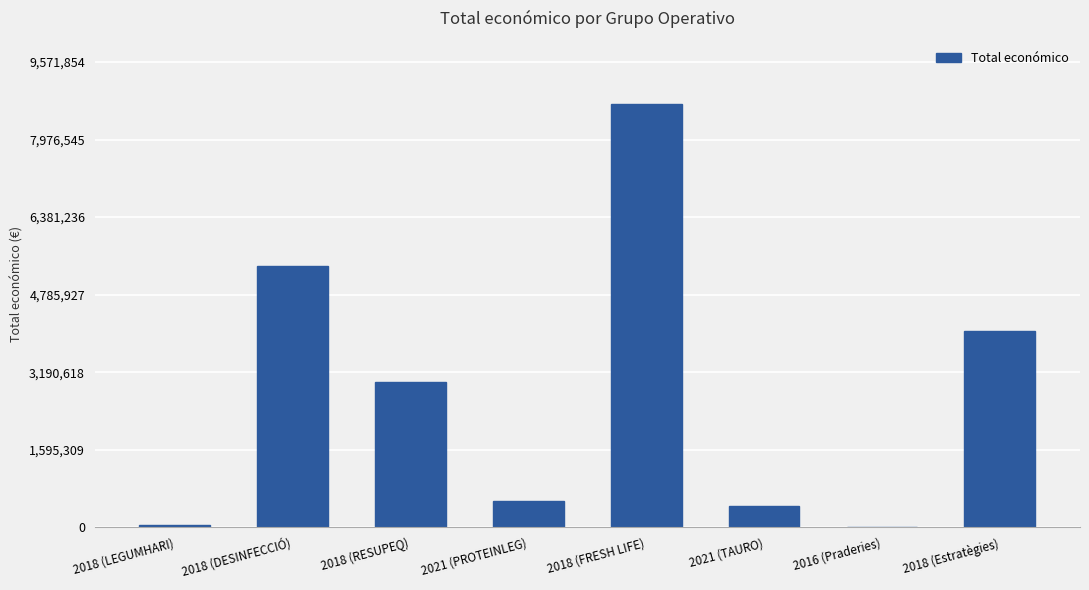

Which label corresponds to the largest value in the chart?

2018 (FRESH LIFE)